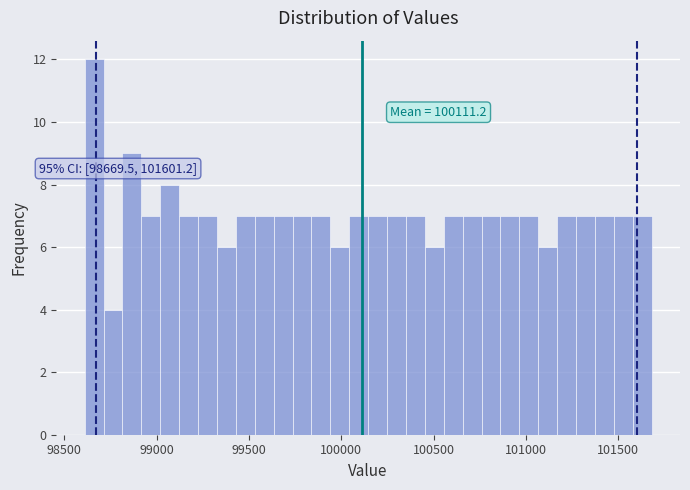

Around what value on the x-axis is the tallest bar? Give the approximate position of its centre, as read against the axis.

98650